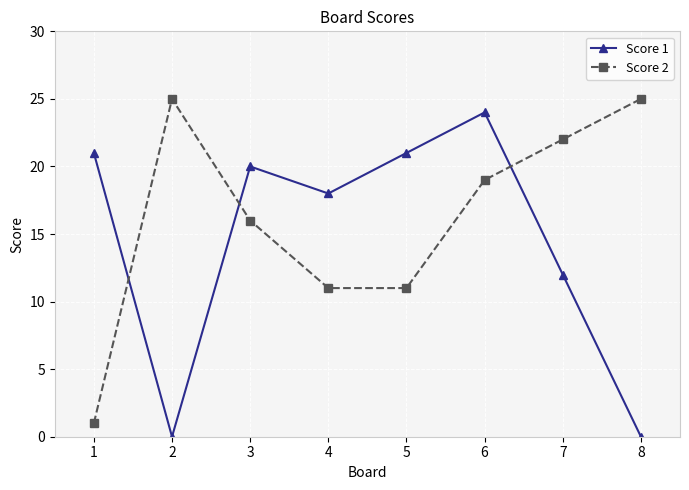

What is the value of the Score 1 point at the 5th from the left?

21